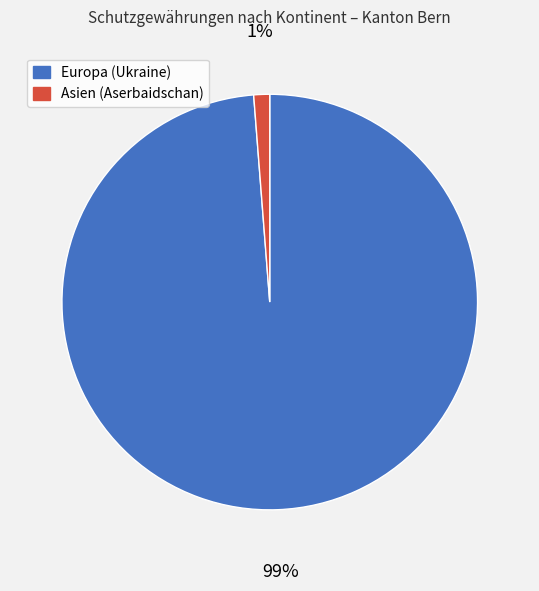

What is the majority slice?

Europa (Ukraine)